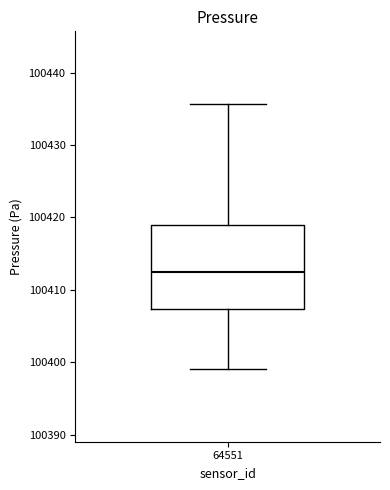

Read this box plot against the y-axis: the position of the median line, the range covered by the box, and the ends of both whiskers. The values are not printed on the chart, so give them approximately, as read against the axis.

median 100412, box 100407 to 100419, whiskers 100399 to 100436